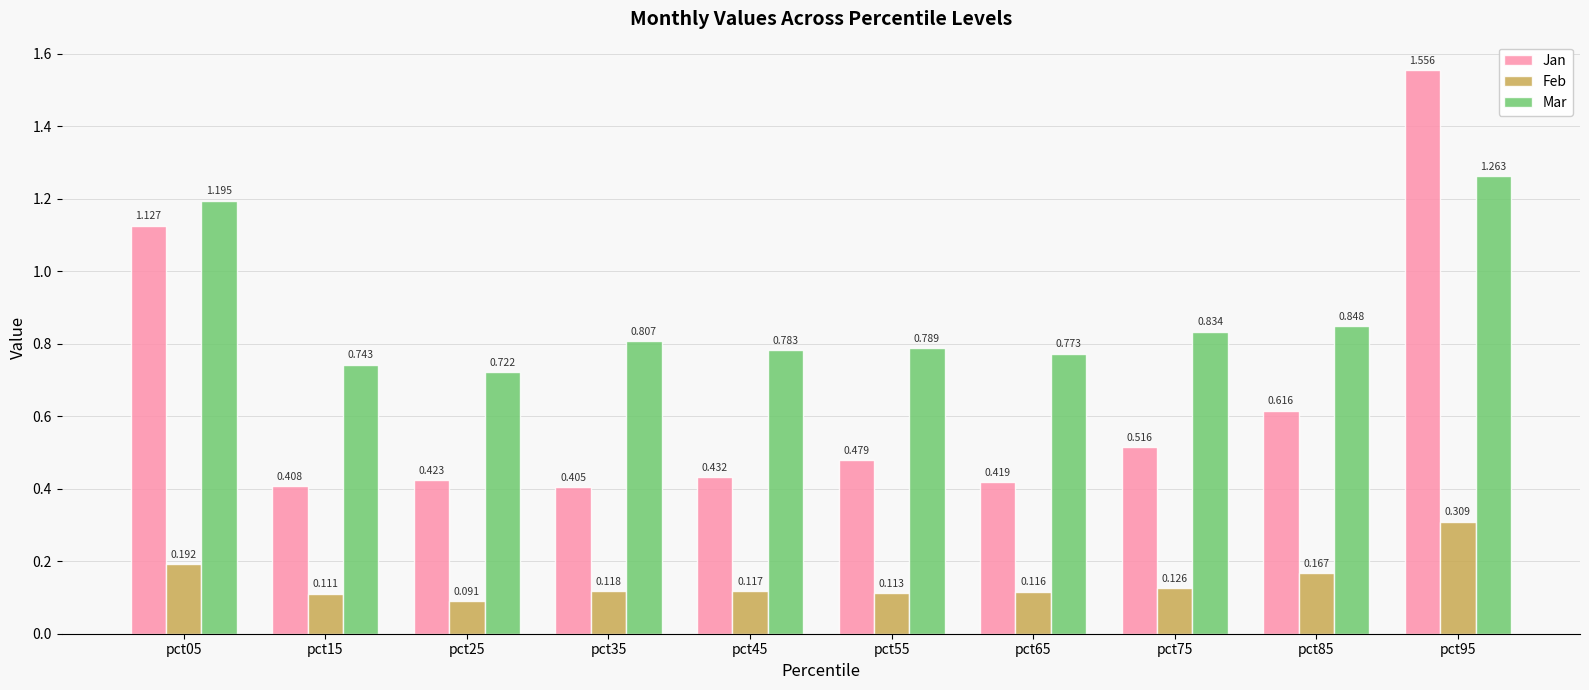

List the series in order of their peak value, lowest first.

Feb, Mar, Jan